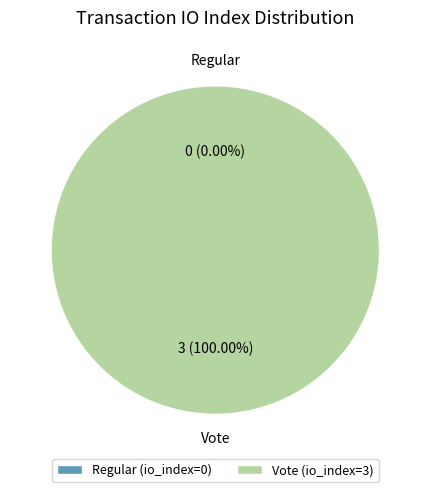

How many segments does this pie chart have?

2